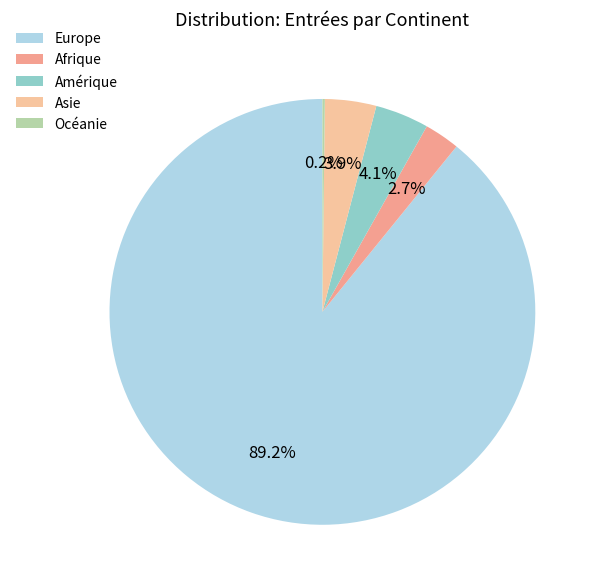

True or false: Amérique accounts for 11% of the total.

False